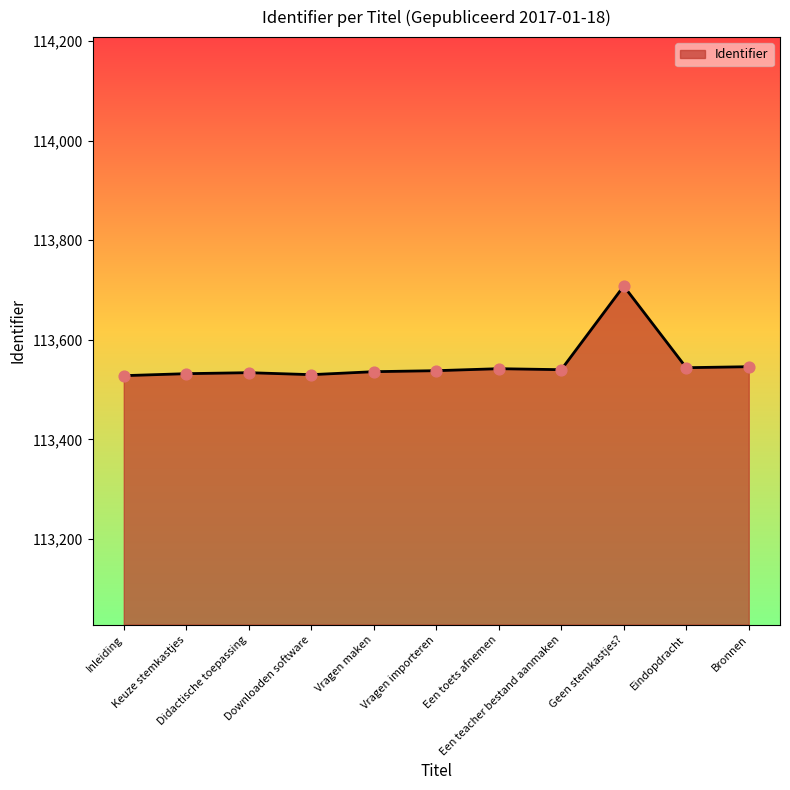

What is the change in value from Inleiding to Een teacher bestand aanmaken?

+12